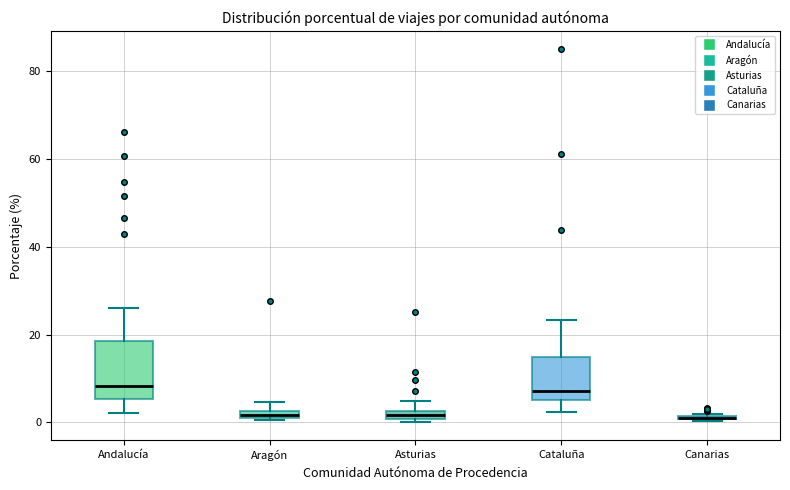

Where is the upper edge of the box for Aragón on the y-axis? The values are not printed on the chart, so give them approximately, as read against the axis.

2